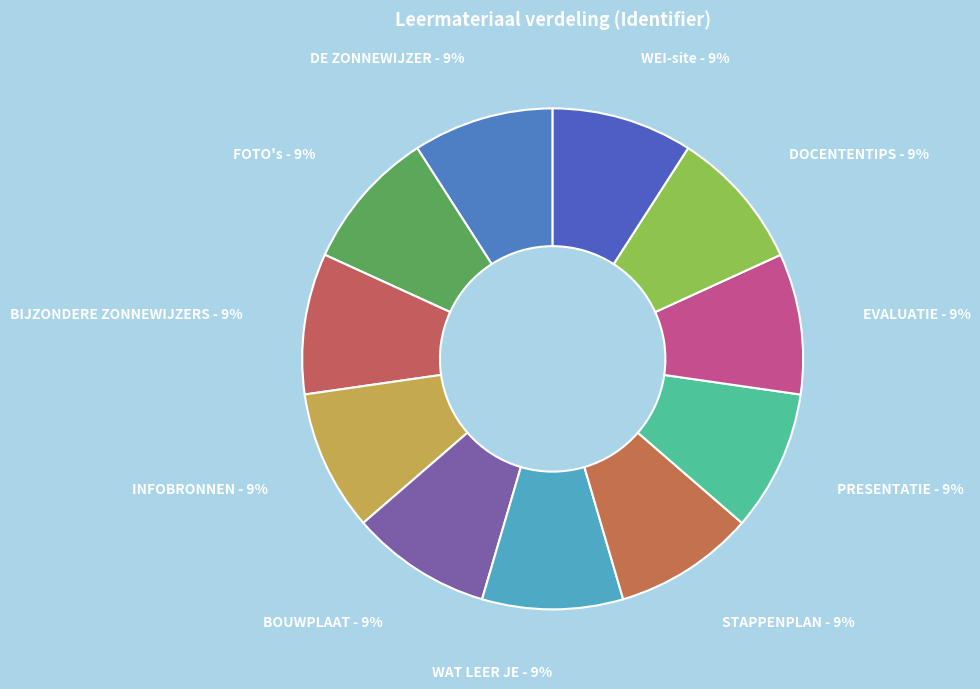

The DOCENTENTIPS slice represents 9% of the pie. True or false?

True